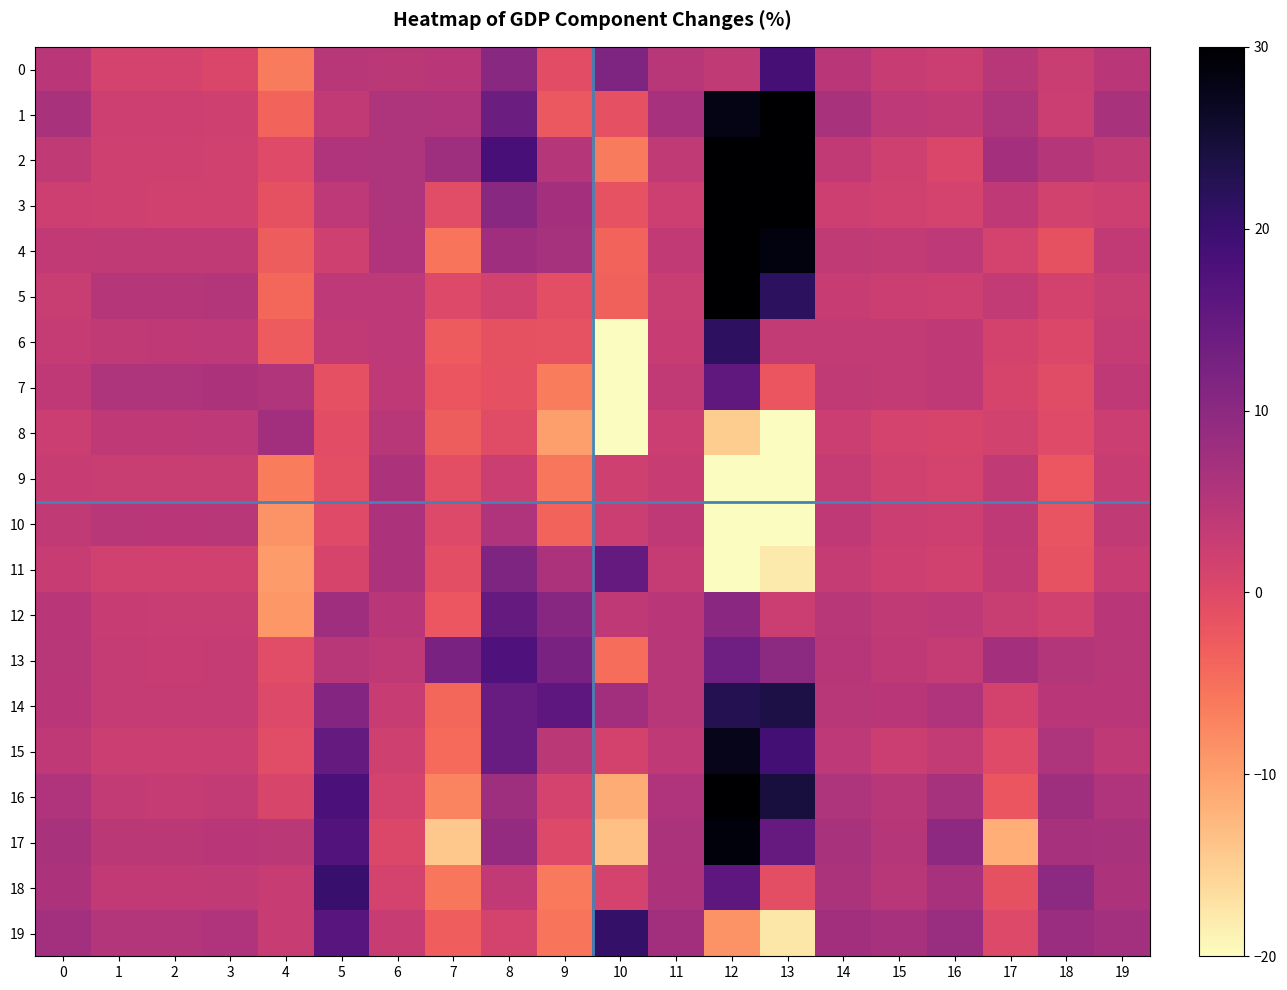

Between 11 and 13, which series saw the biggest shift?

3